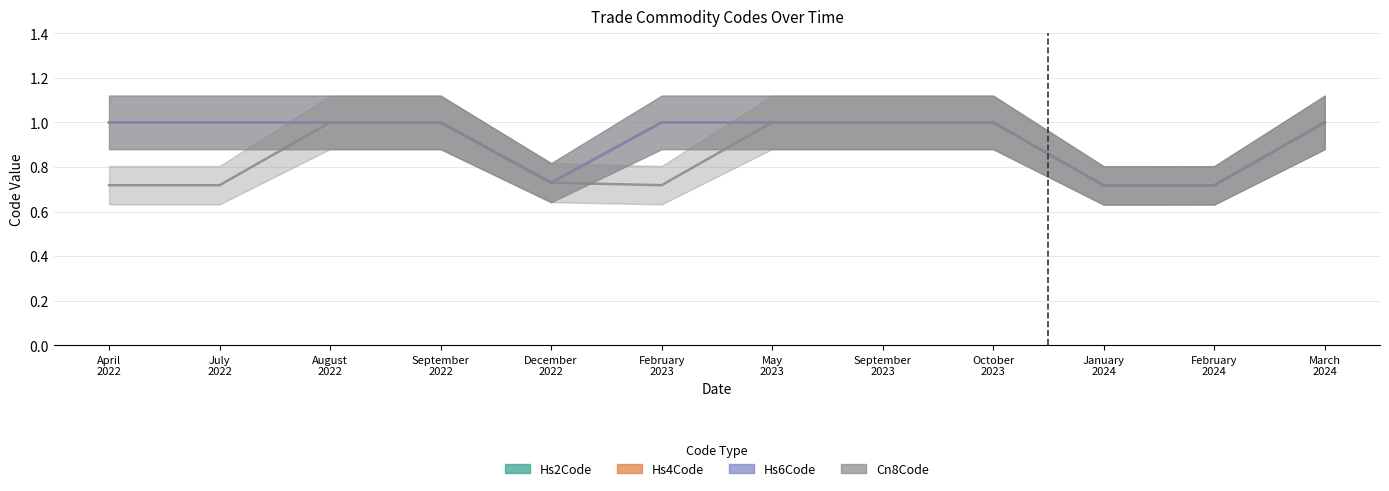

Does the chart display data point markers on the line(s)?

No